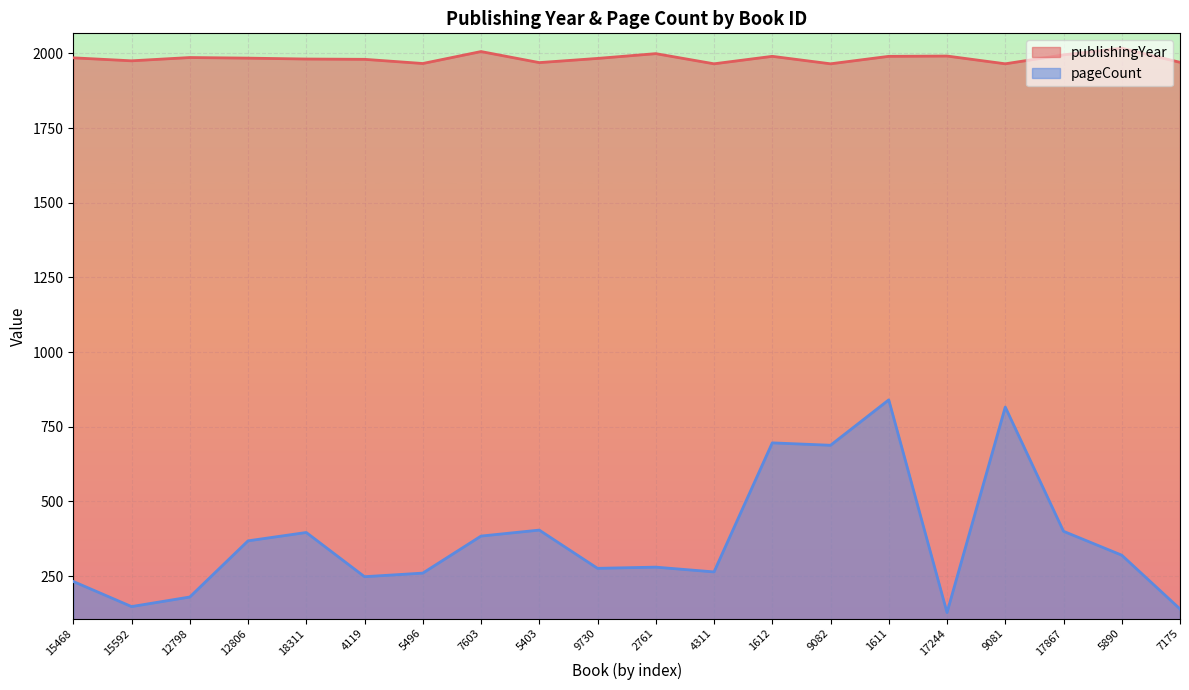

Does the chart display data point markers on the line(s)?

No